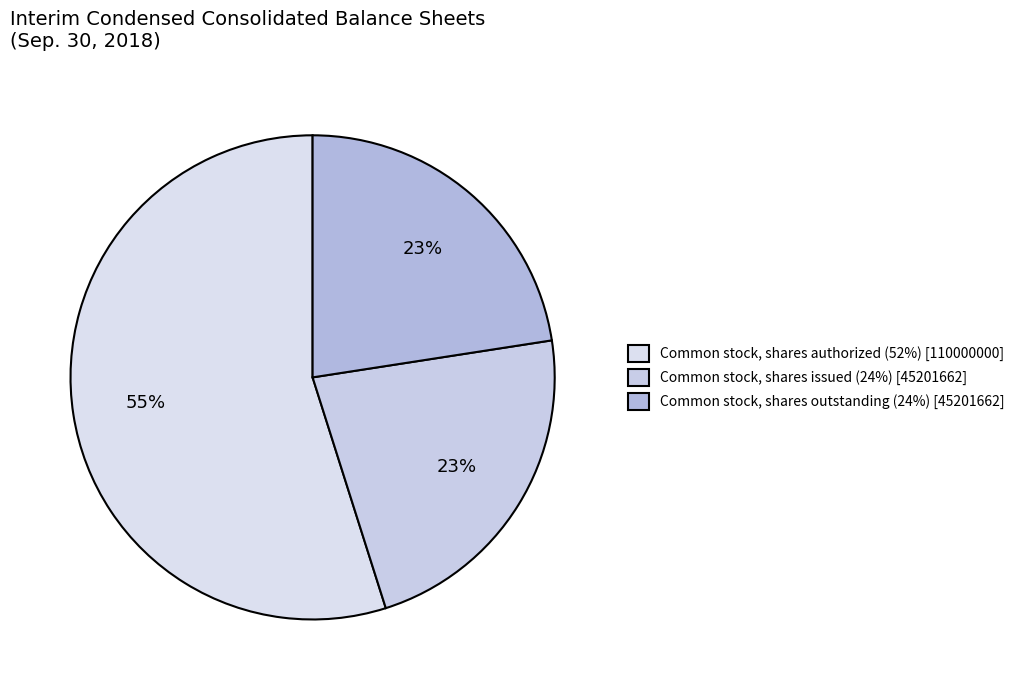

Which category has the biggest portion of the pie?

Common stock, shares authorized (52%) [110000000]